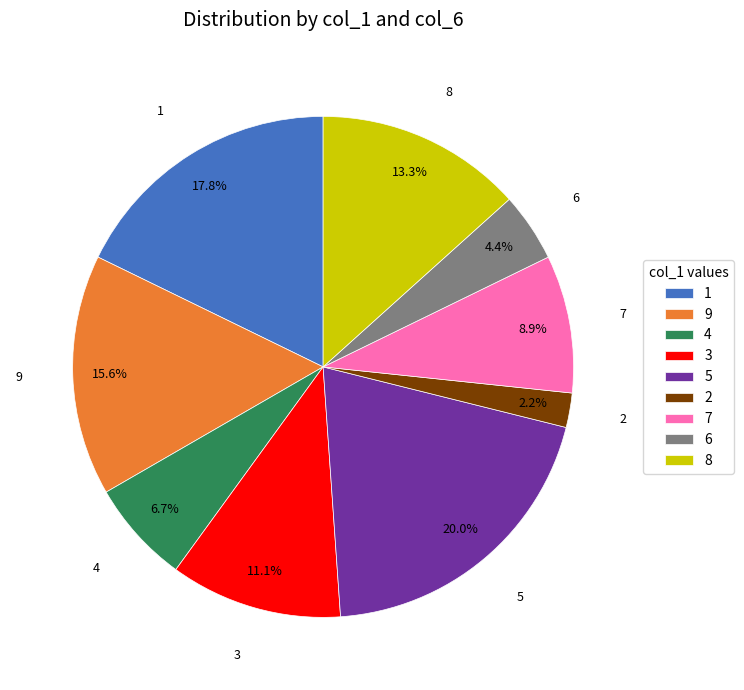

Which slice is the largest?

5